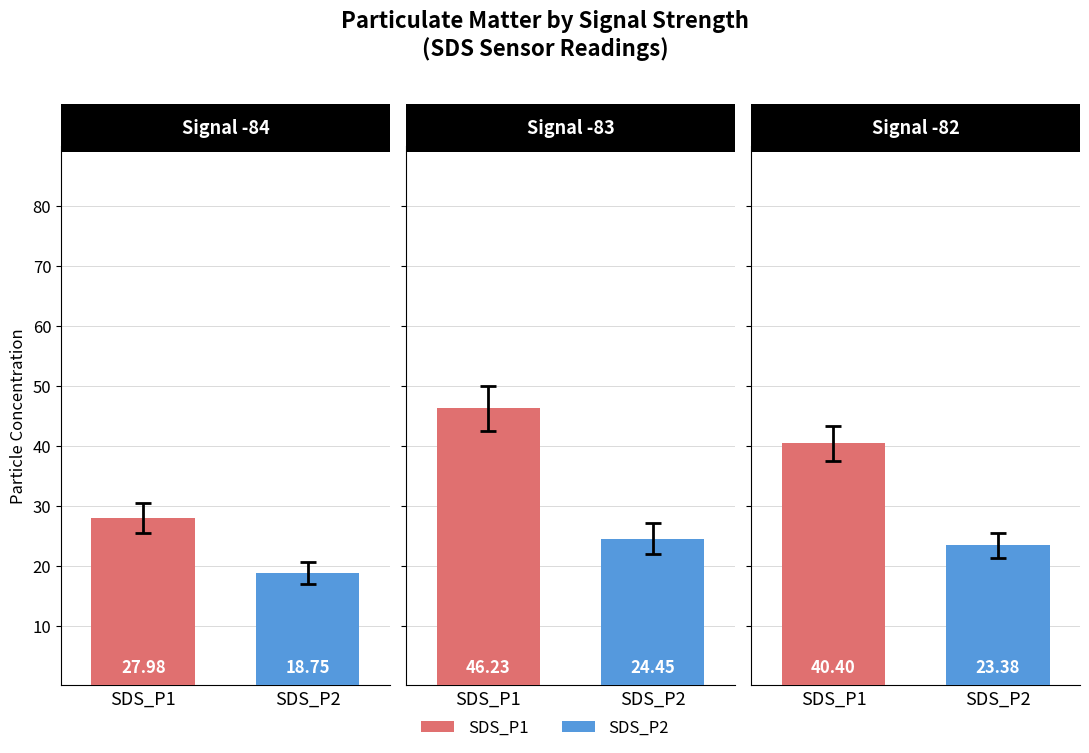

True or false: SDS_P2 has a value of 23.4 at 2.

True